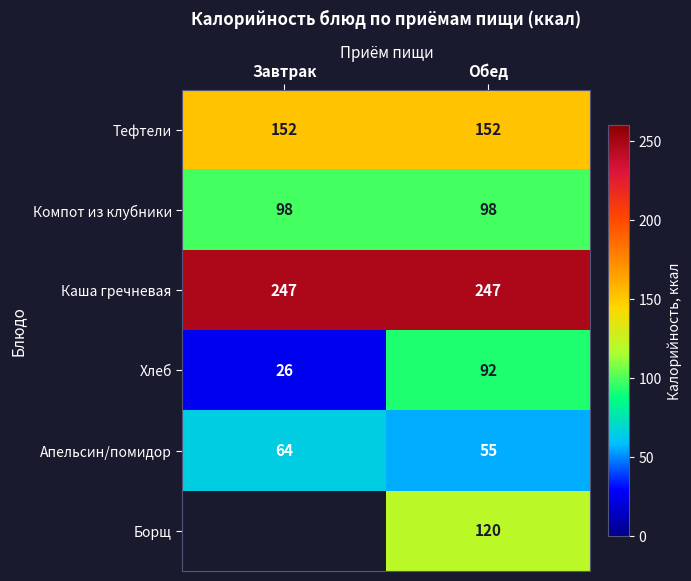

Which has a higher value, Обед or Завтрак?

Обед